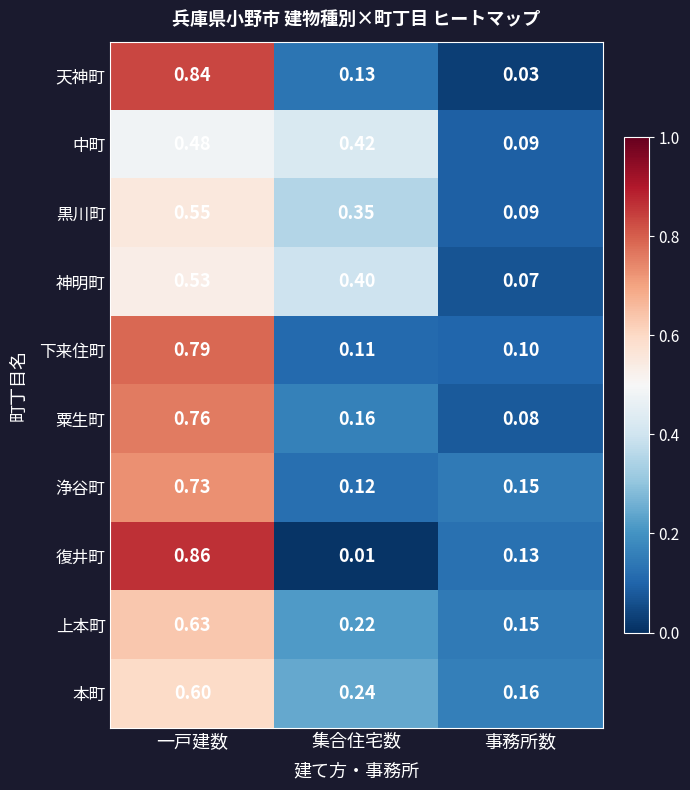

Rank the series by their maximum value, from highest to lowest.

復井町, 天神町, 下来住町, 粟生町, 浄谷町, 上本町, 本町, 黒川町, 神明町, 中町